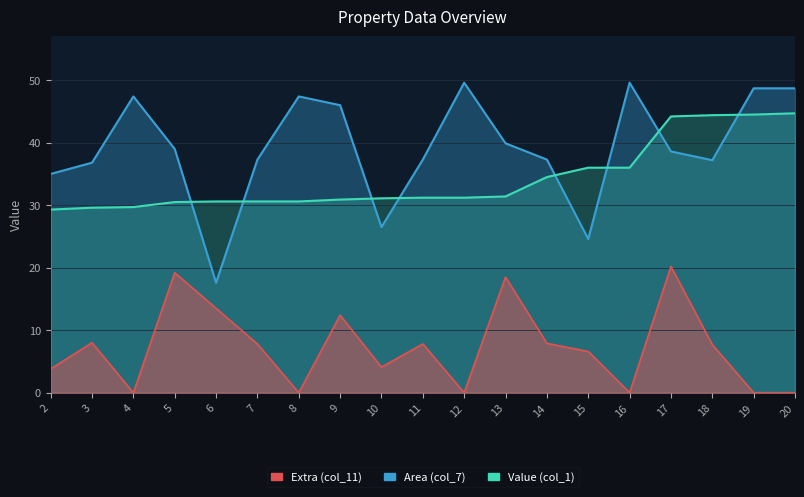

What is the difference between the second highest and minimum values in the Area (col_7) series?

32.0